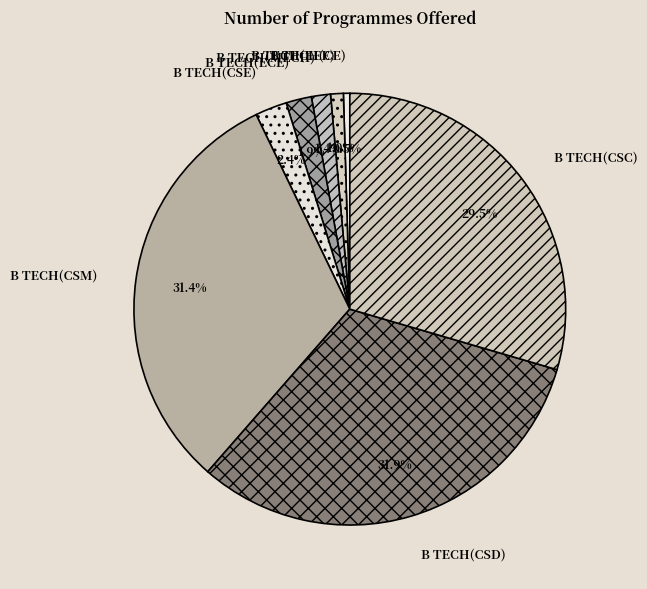

To the nearest percent, what is the average slice percentage?

12%